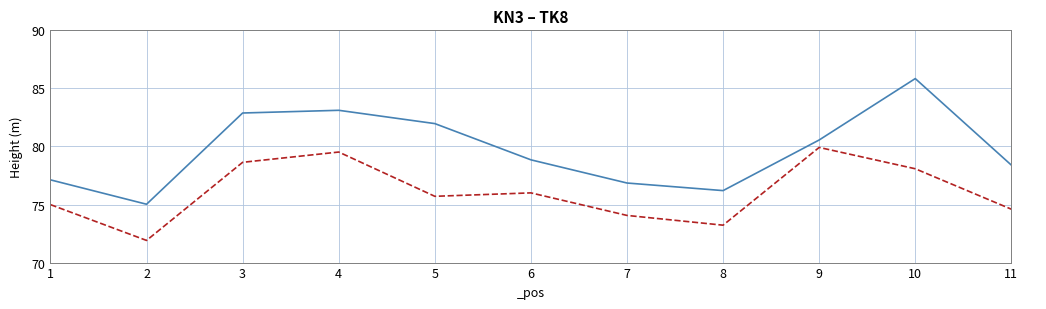

What is the approximate value of _H2 at 2?

71.9